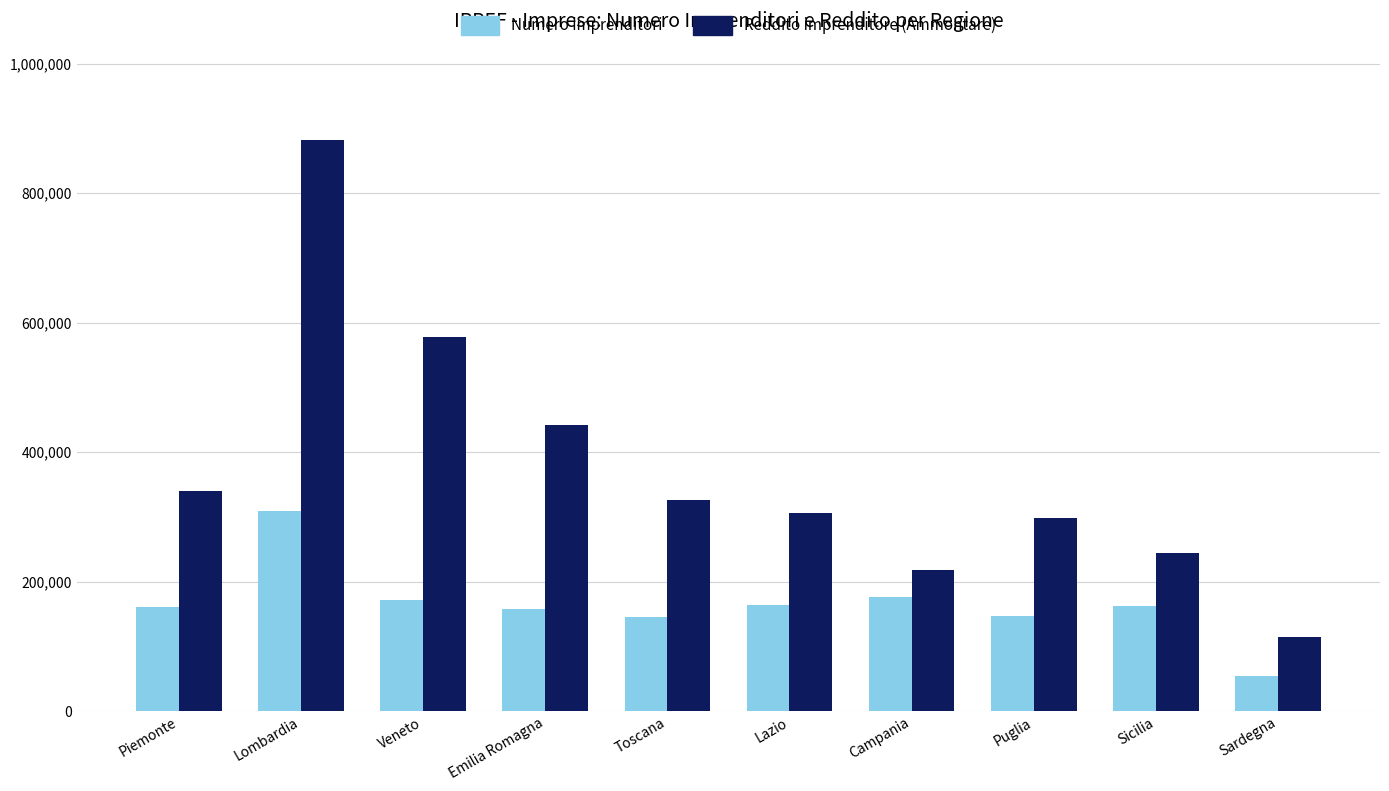

What is the maximum value shown in the chart?

881495